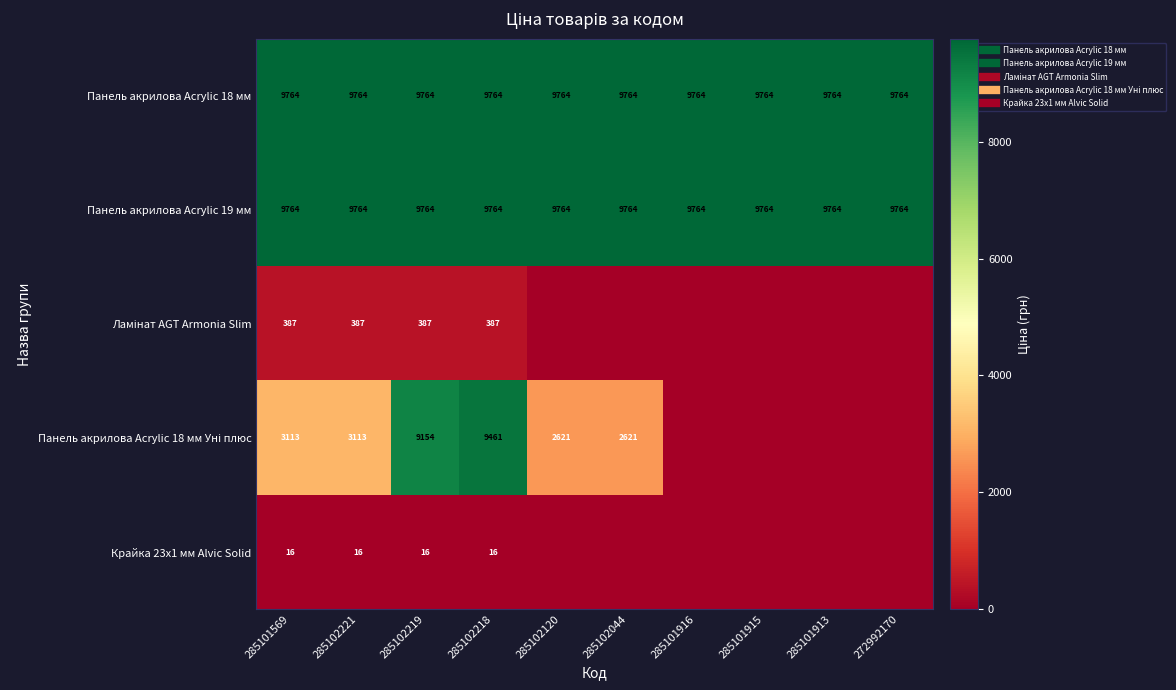

What is the difference between the second highest and second lowest values in the Ламінат AGT Armonia Slim series?

386.9